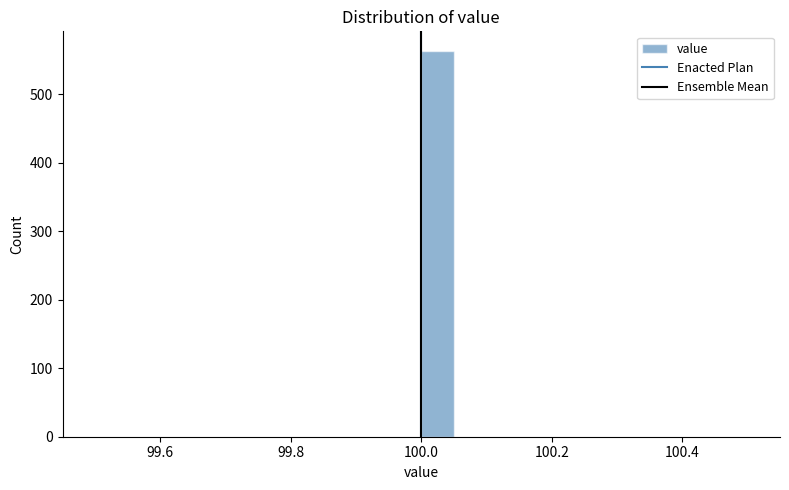

Read against the x-axis, roughly where is the centre of the tallest bar?

100.02